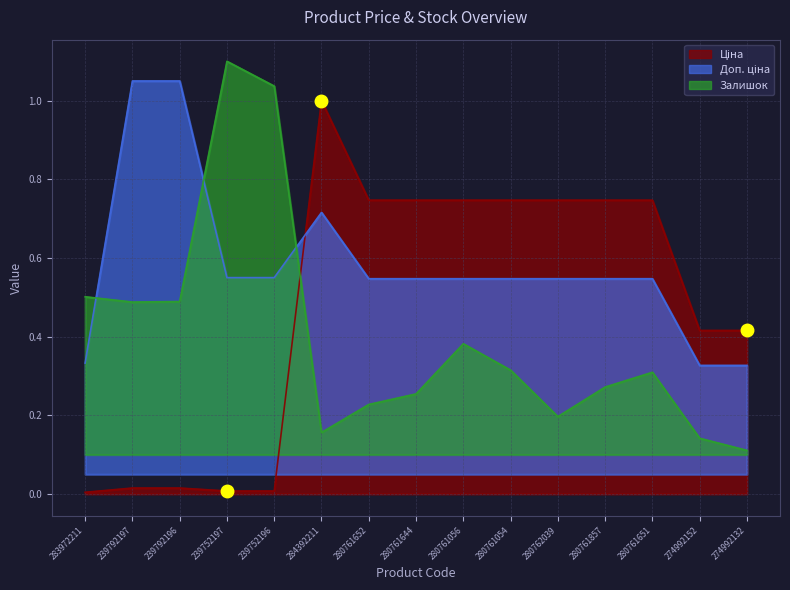

What is the total value across all series at 239752197?

1.7